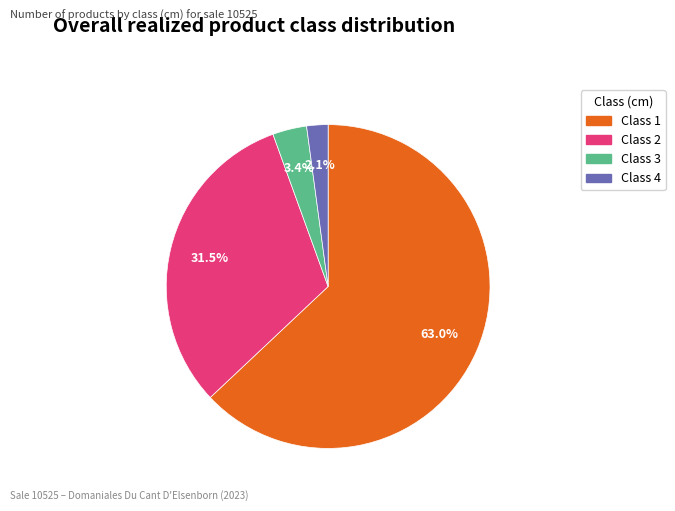

Is there a majority slice in this chart?

Yes